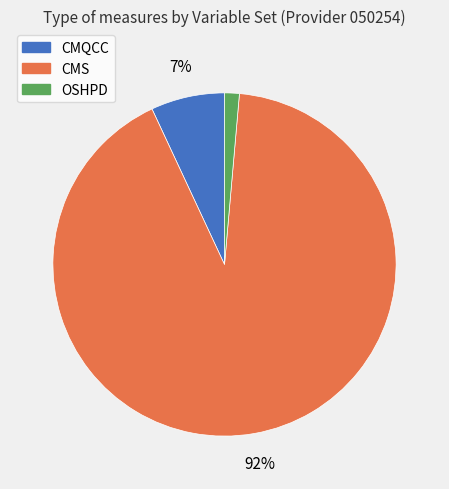

Which category has the smallest portion of the pie?

OSHPD